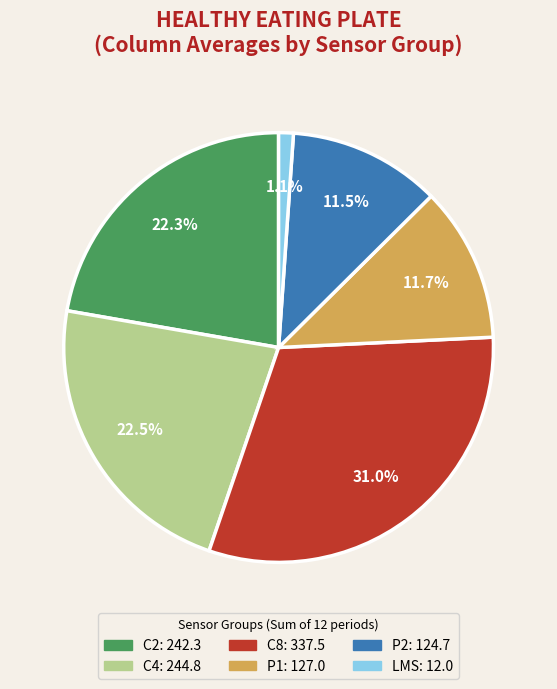

To the nearest percent, what is the average slice percentage?

17%